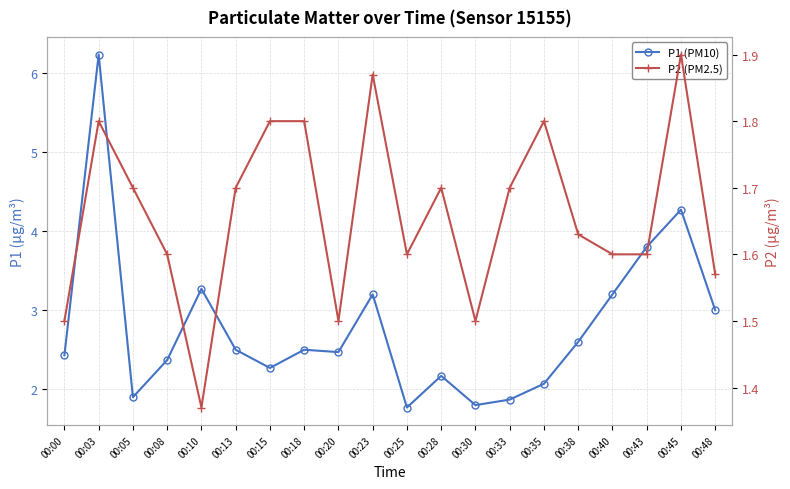

How many lines are shown in the chart?

2